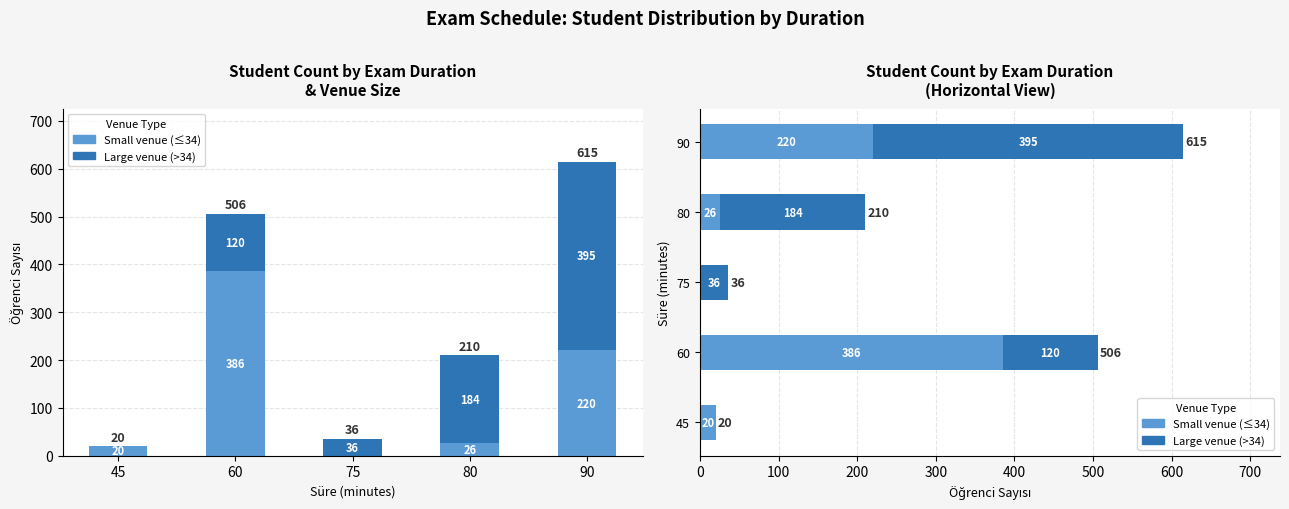

Is it true that Large venue (>34) equals 232 at 45?

False